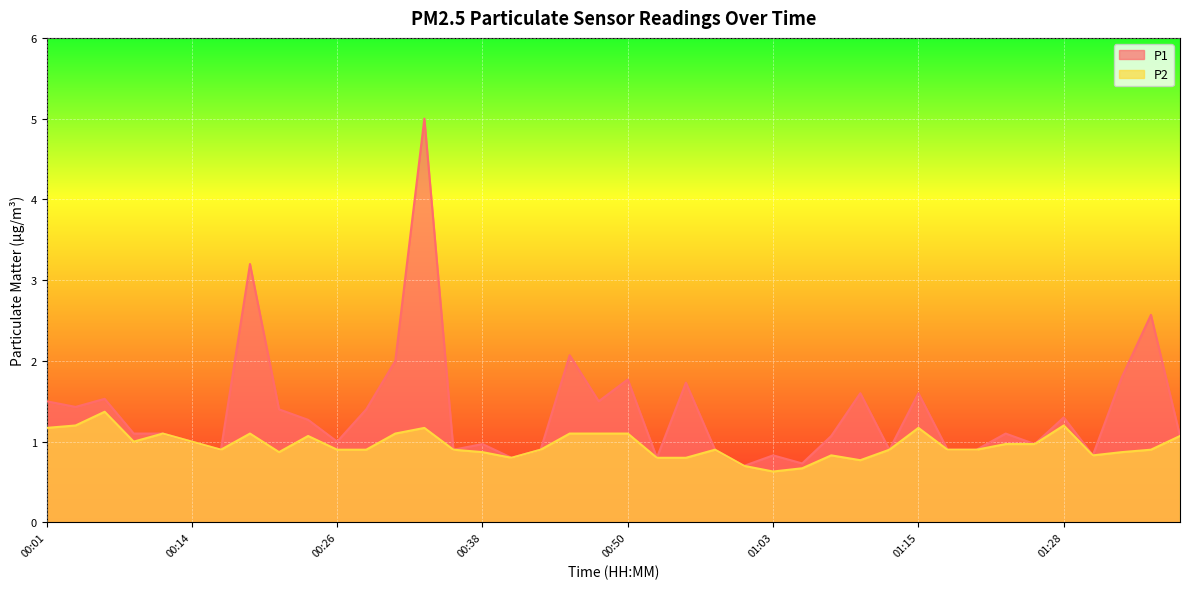

What position from the right is 00:23?

31